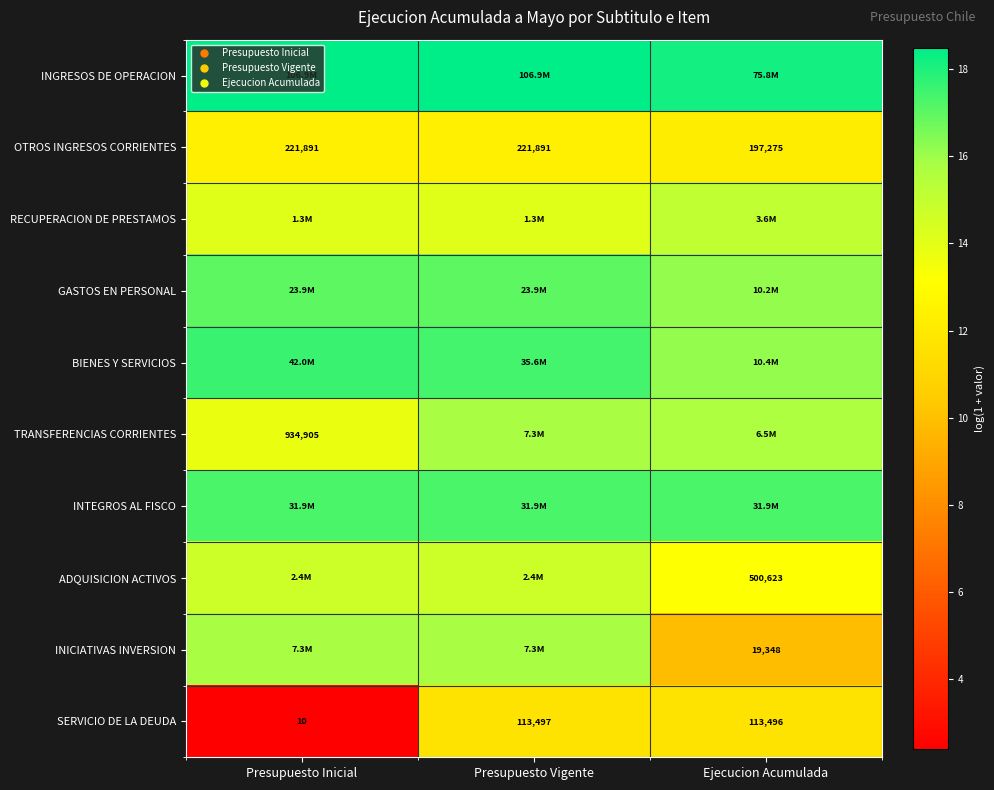

The value of INICIATIVAS INVERSION at Presupuesto Vigente is 15.8. True or false?

True